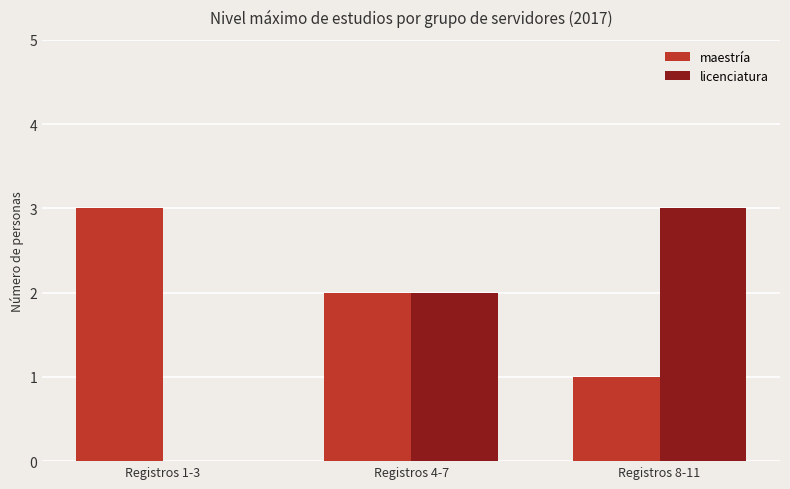

What is the total value across all series at Registros 4-7?

4